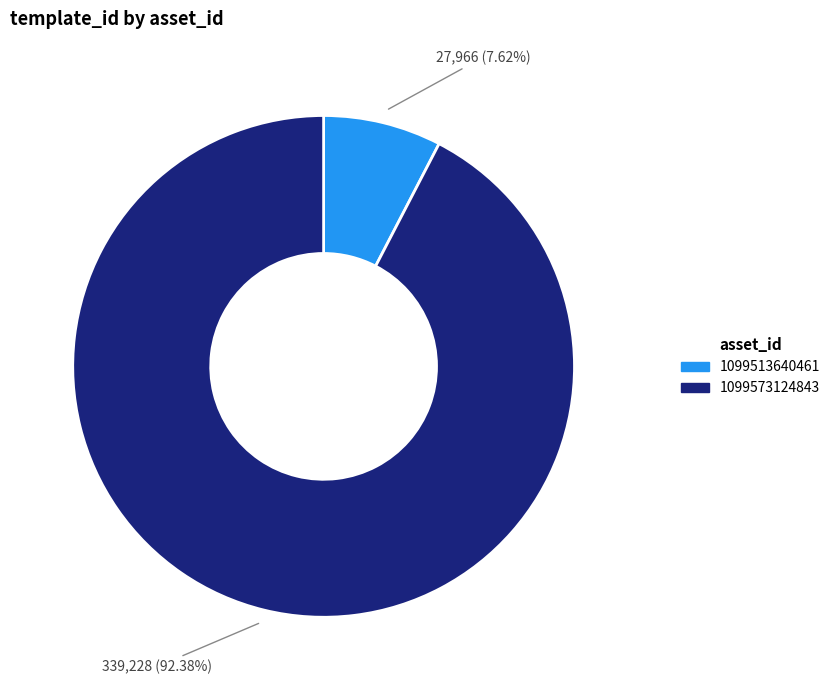

Which slice is the largest?

1099573124843